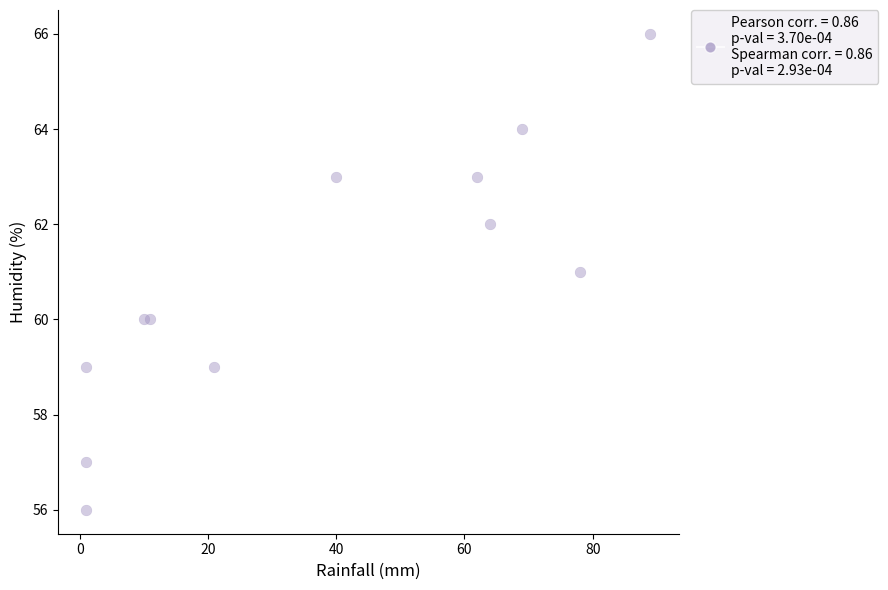

What is the range of Y values (max minus min)?

10